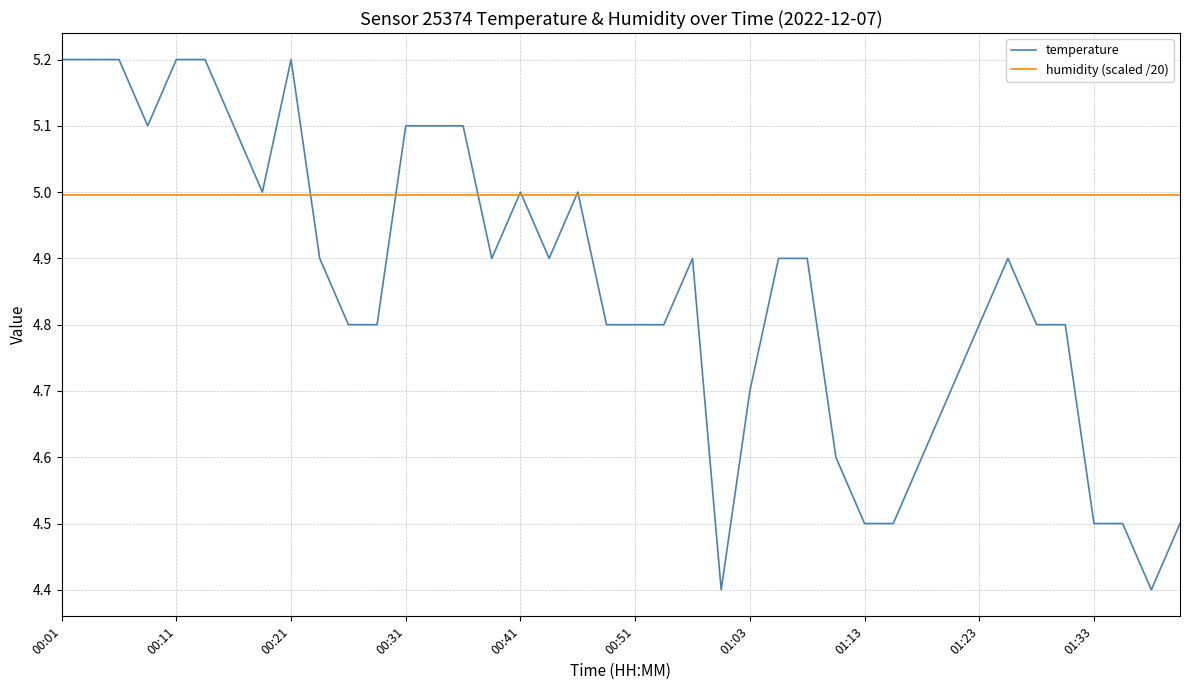

Rank the series by their average value, from lowest to highest.

temperature, humidity (scaled /20)